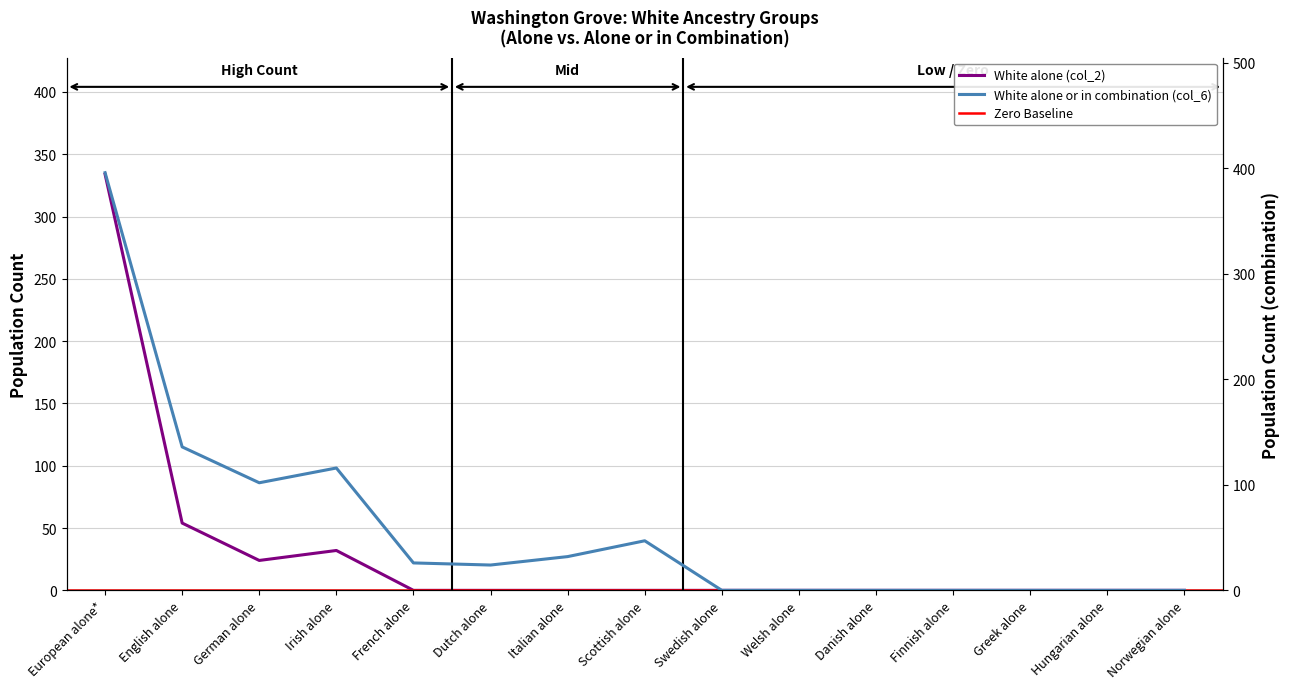

At which category does White alone (col_2) reach its first local valley?

German alone